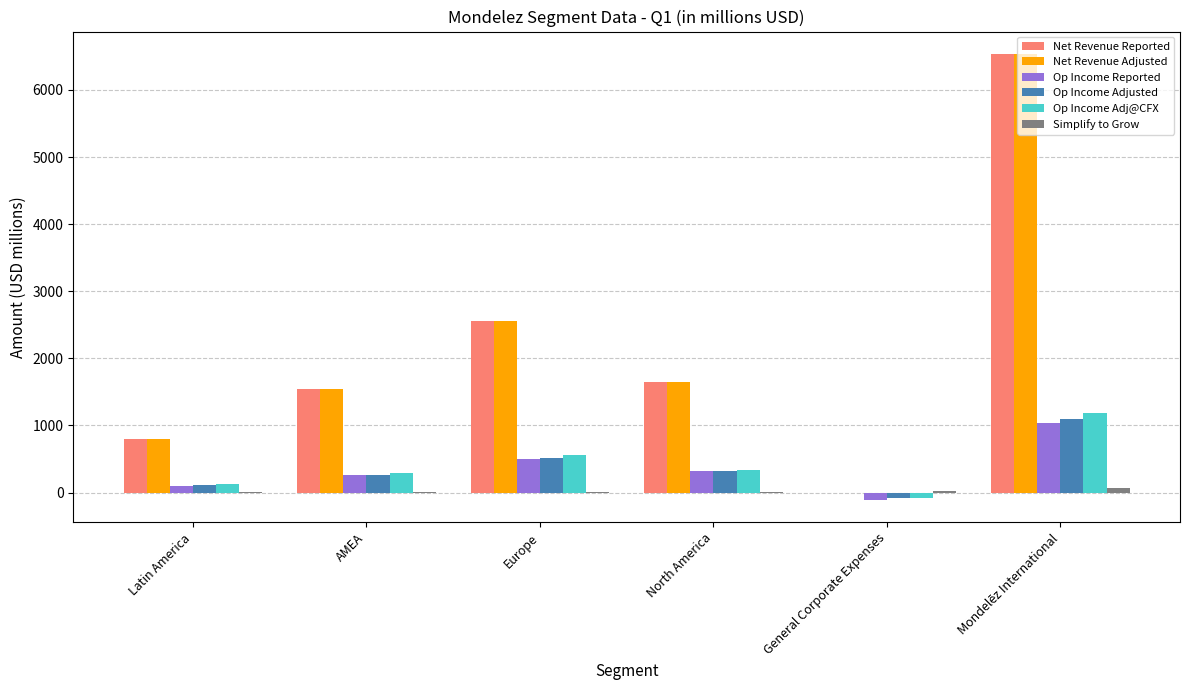

What is the total value across all series at Latin America?

1961